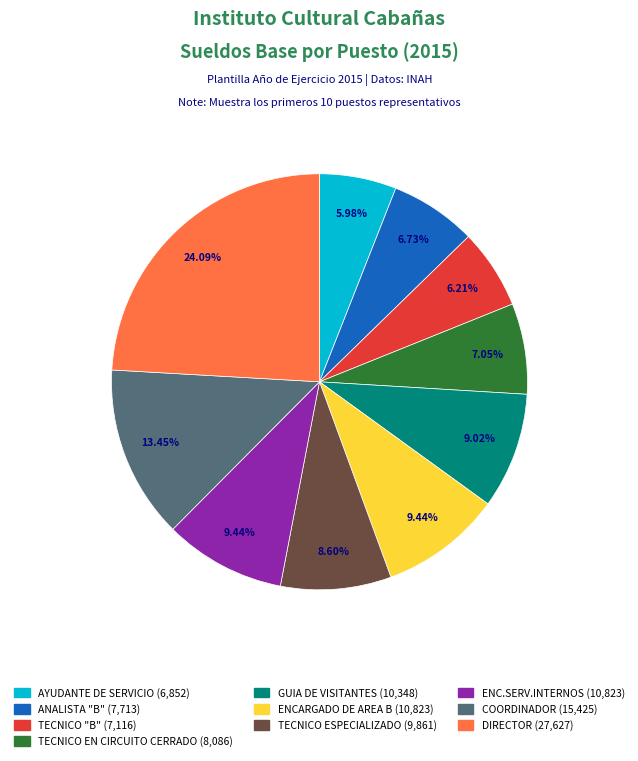

How many slices are in this pie chart?

10